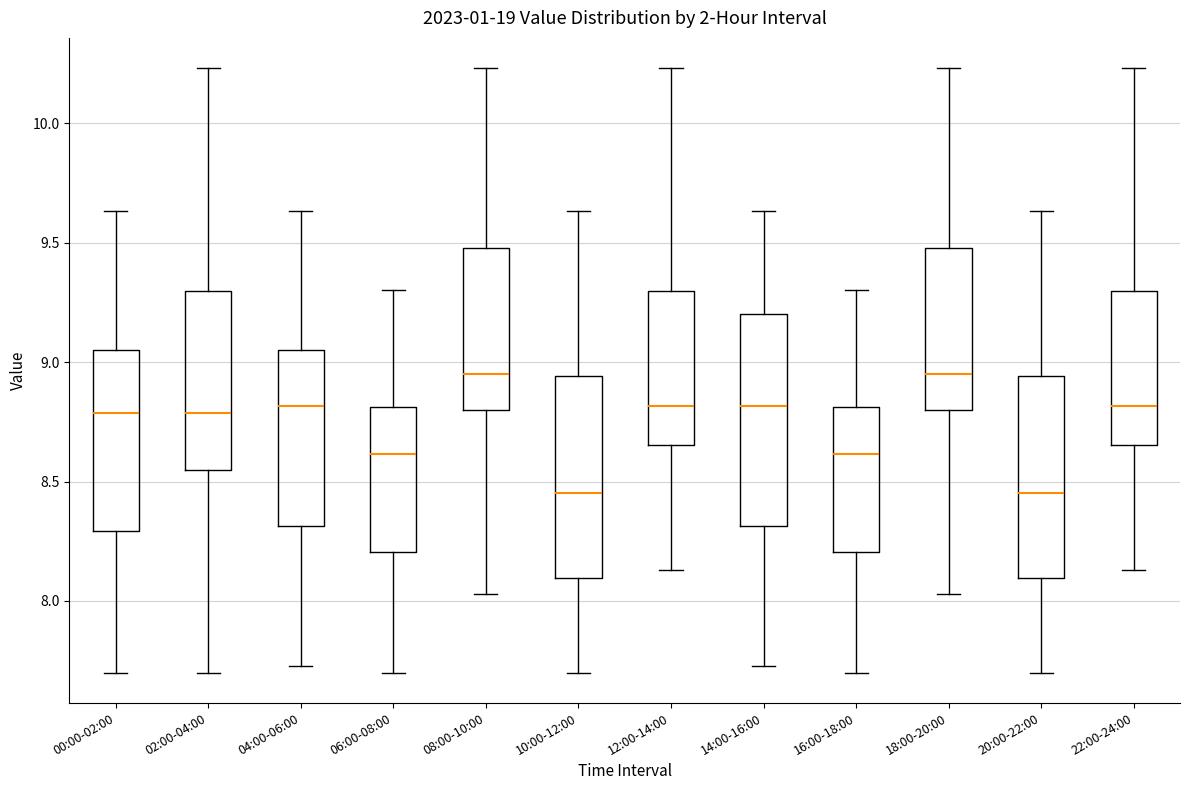

Where does the median line of the box for 10:00-12:00 sit on the y-axis? The values are not printed on the chart, so give them approximately, as read against the axis.

8.45